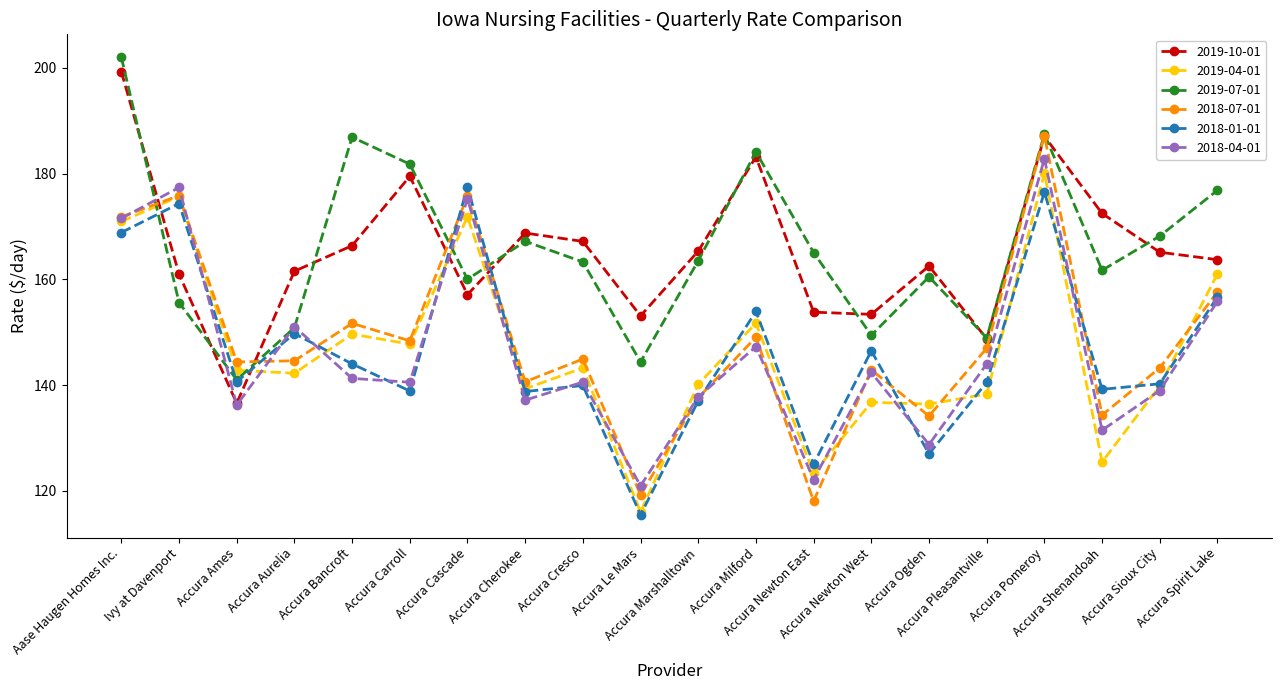

How many lines are shown in the chart?

6